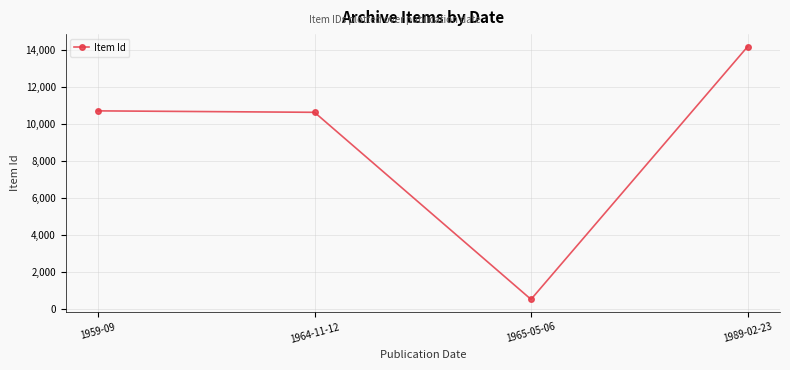

Reading right to left, transcribe all the data shown in this chart.

14174	516	10629	10707